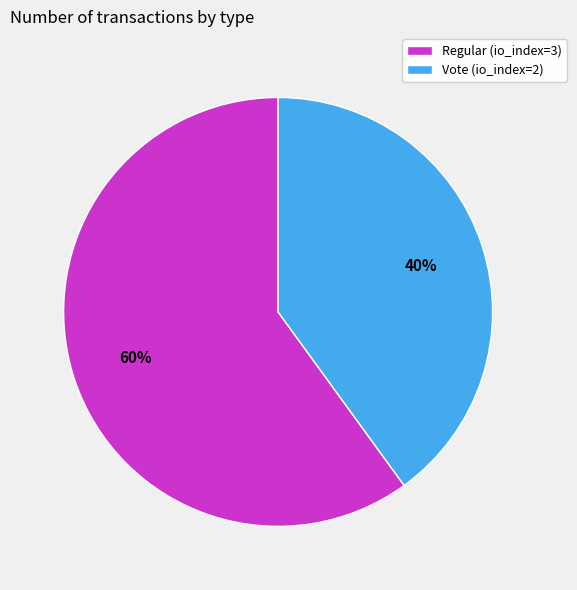

Is the sum of Vote (io_index=2) and Regular (io_index=3) greater than half?

Yes